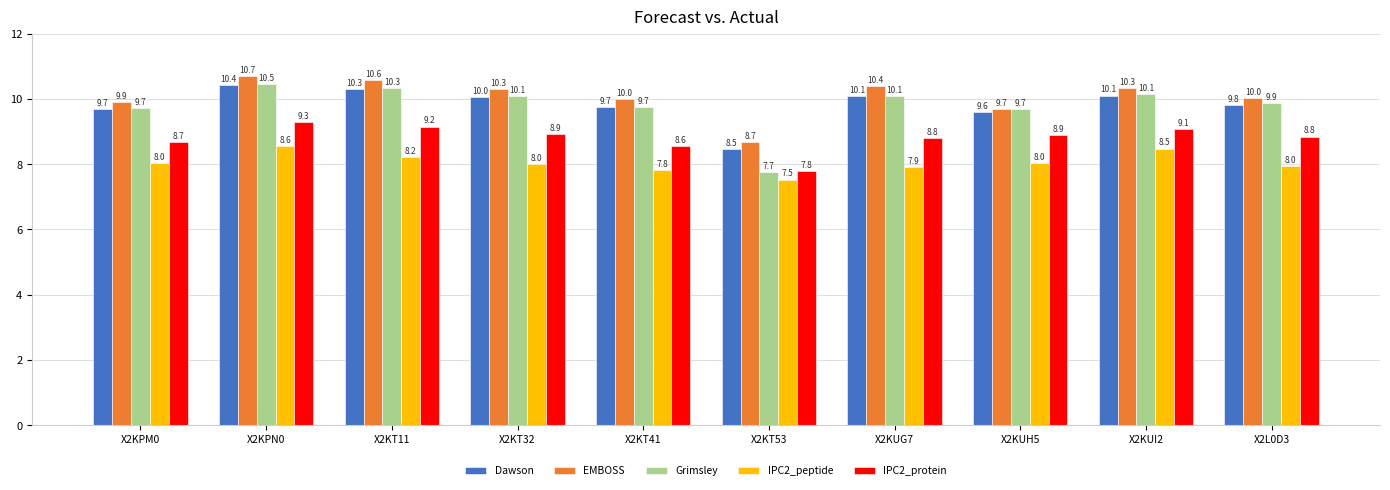

What is the total value across all series at X2KT11?

48.6